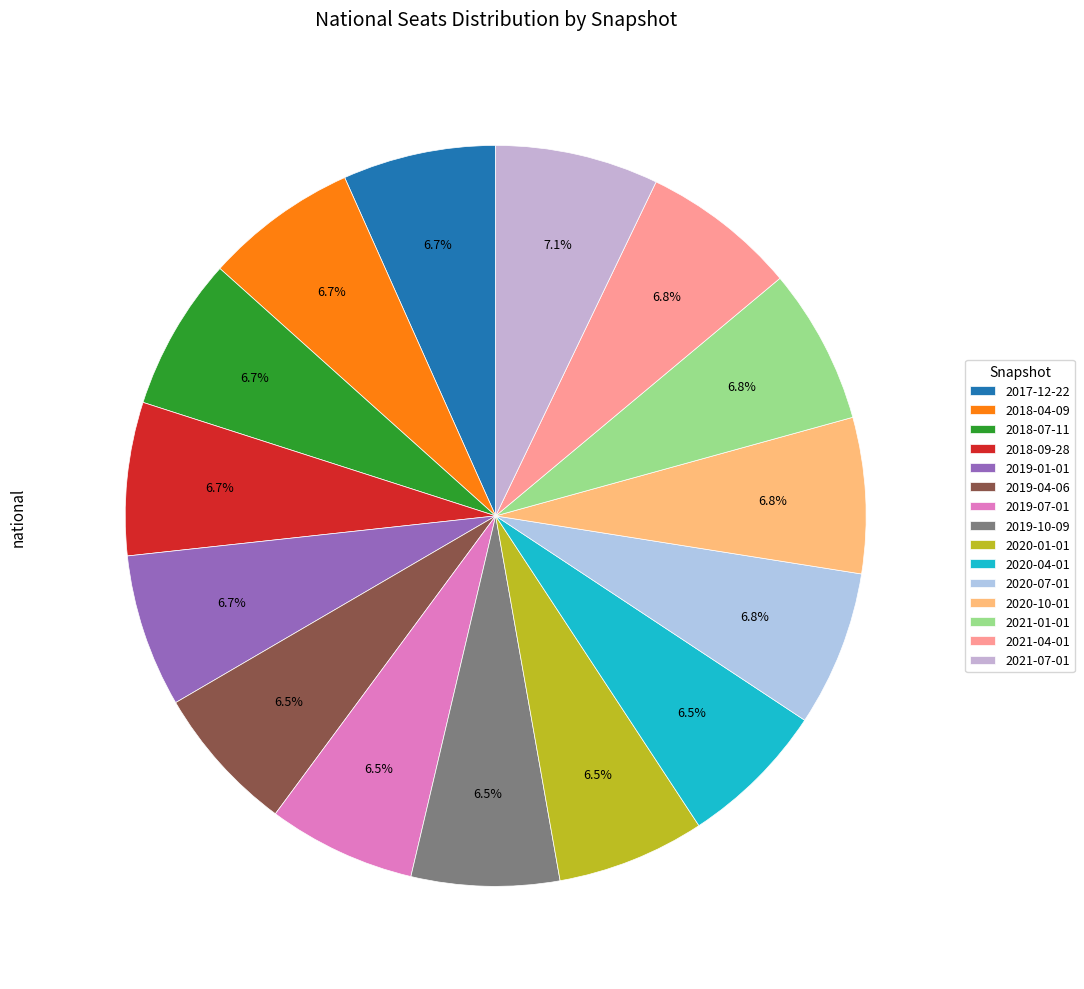

Count the number of slices in the pie.

15